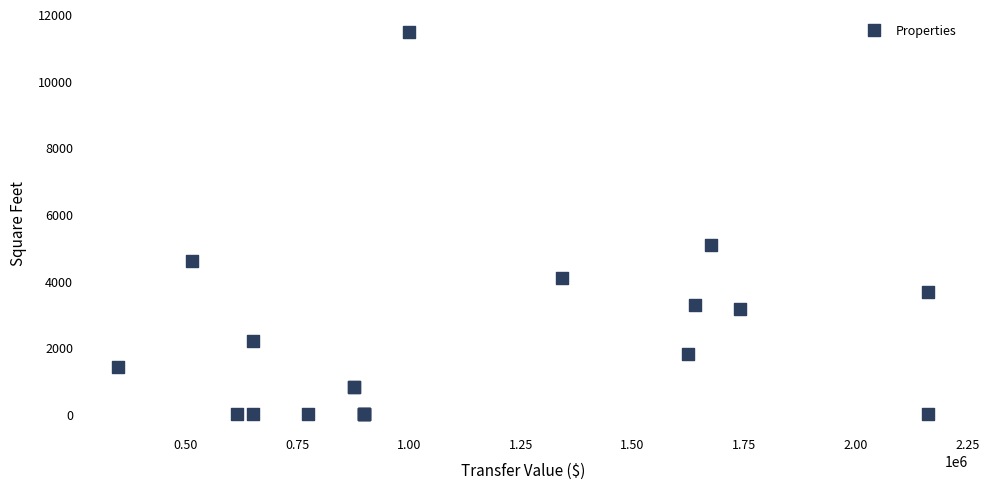

What Y value in the scatter plot is closest to 5737?

5073